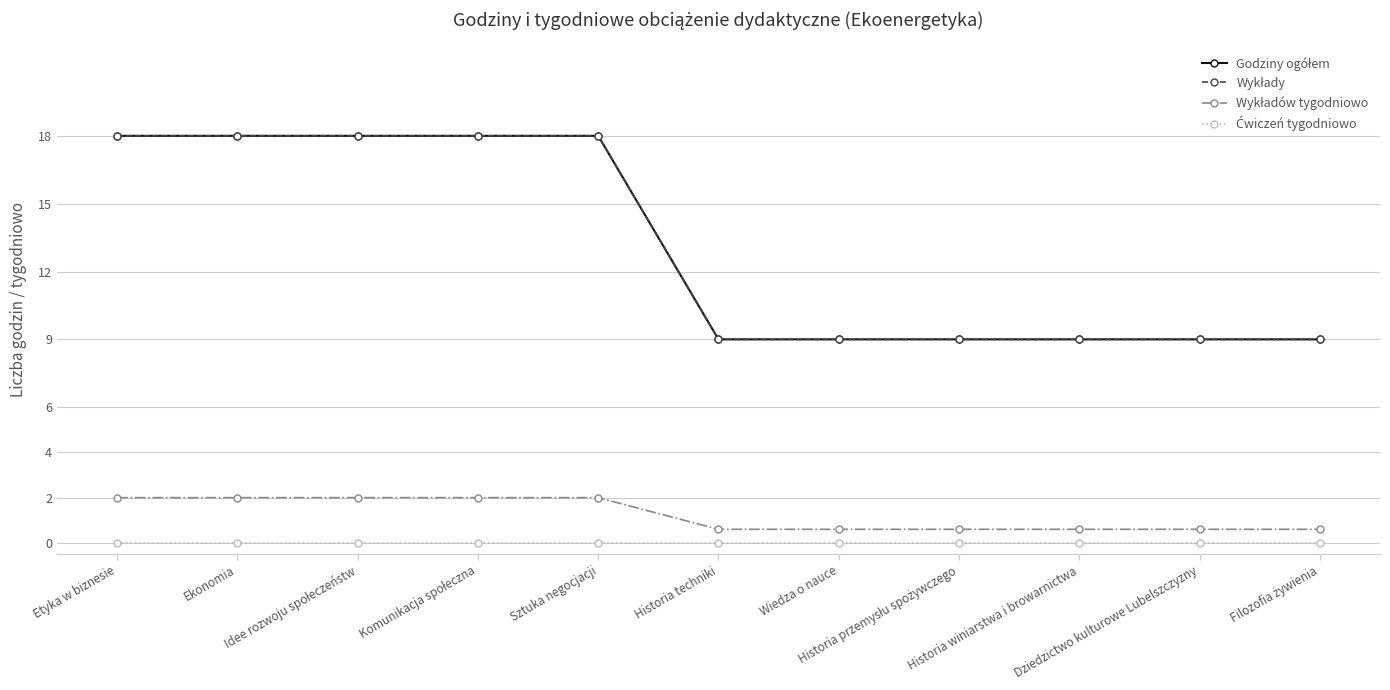

True or false: Ćwiczeń tygodniowo and Godziny ogółem intersect in this chart.

False